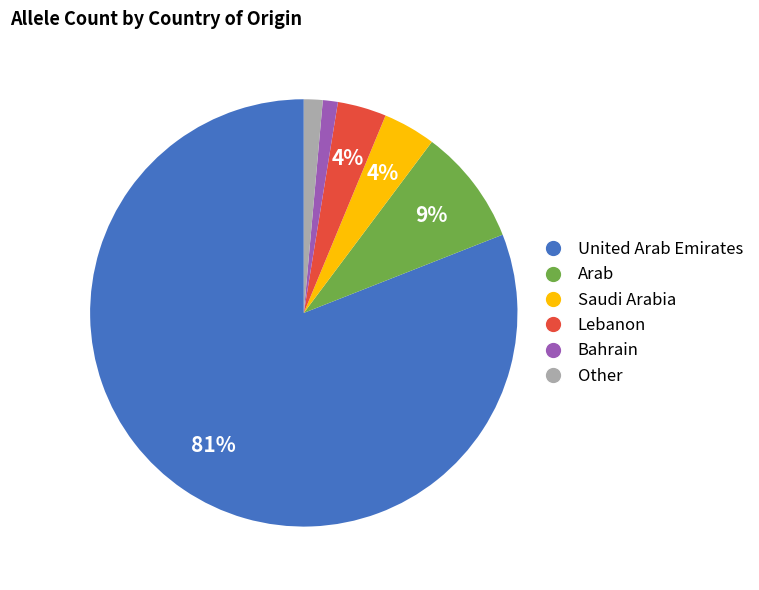

Does United Arab Emirates account for over 50% of the chart?

Yes